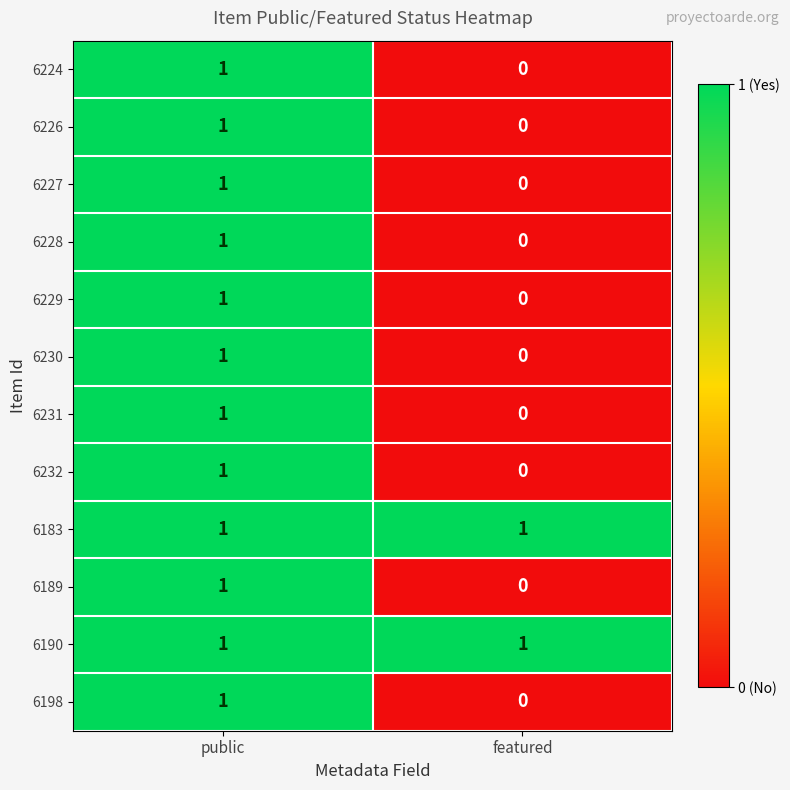

The value of 6228 at public is 1. True or false?

True